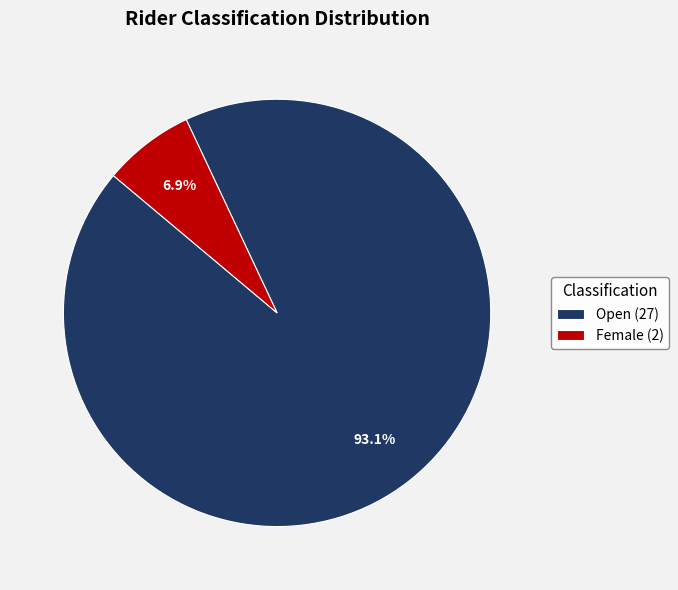

Approximately how many times larger is the value at Open (27) compared to Female (2)?

13.5